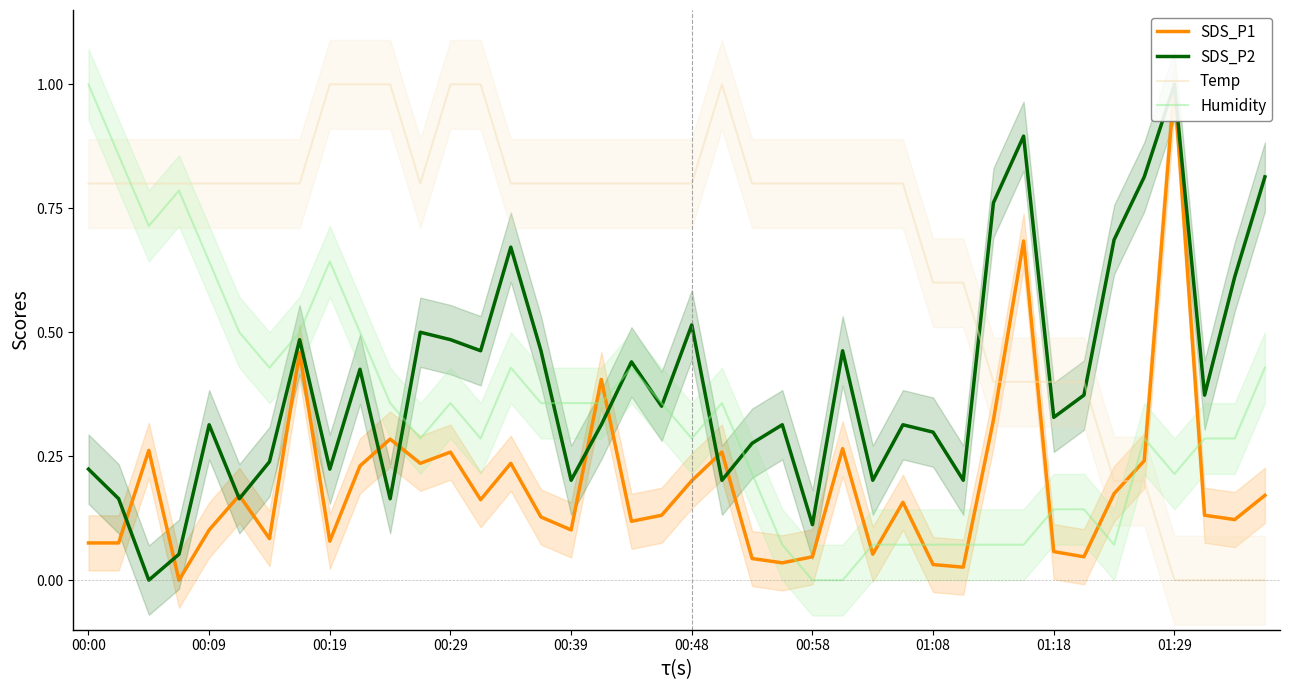

True or false: Humidity has a value of 0.5 at 00:58.

False